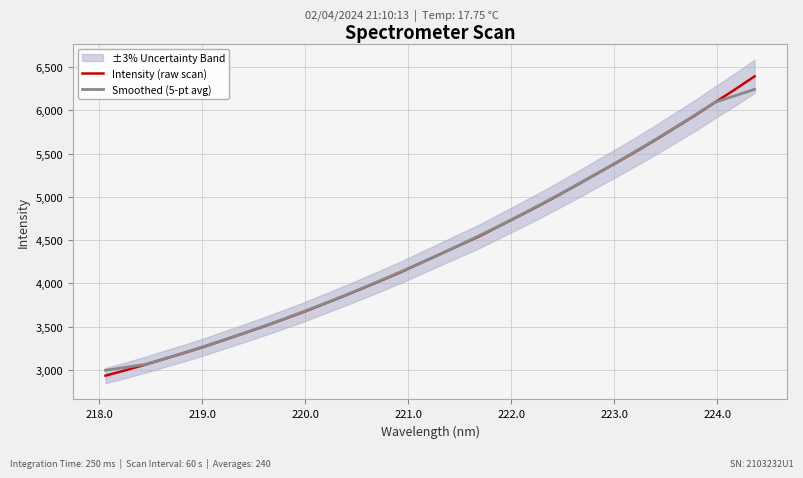

Reading left to right, transcribe all the data shown in this chart.

Intensity (raw scan): 2934.9	2996.4	3060.4	3129.7	3196.9	3268.2	3344.8	3421.8	3499.6	3581.9	3664.8	3754.0	3844.8	3937.5	4032.4	4129.3	4234.5	4337.5	4441.7	4544.2	4661.0	4776.2	4893.2	5016.1	5141.4	5270.4	5397.4	5527.7	5663.1	5803.9	5943.4	6092.7	6238.6	6391.0
Smoothed (5-pt avg): 2997.2	3030.3	3063.7	3130.3	3200.0	3272.3	3346.3	3423.3	3502.6	3584.4	3669.0	3756.6	3846.7	3939.6	4035.7	4134.2	4235.1	4337.4	4443.8	4552.1	4663.3	4778.2	4897.6	5019.5	5143.7	5270.6	5400.0	5532.5	5667.1	5806.2	5948.3	6093.9	6166.4	6240.7